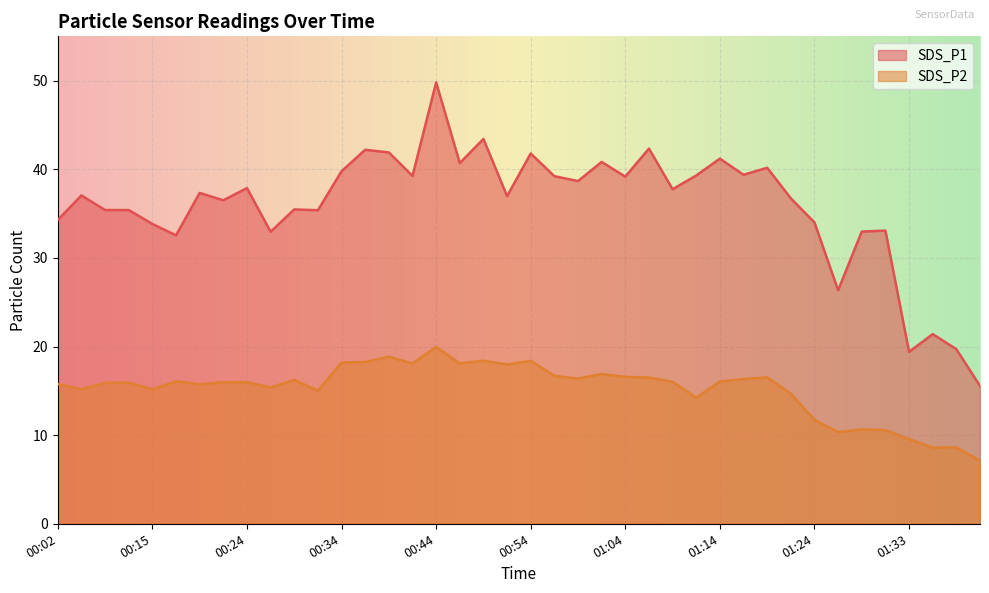

The SDS_P2 series shows 9.5 at 00:09. True or false?

False